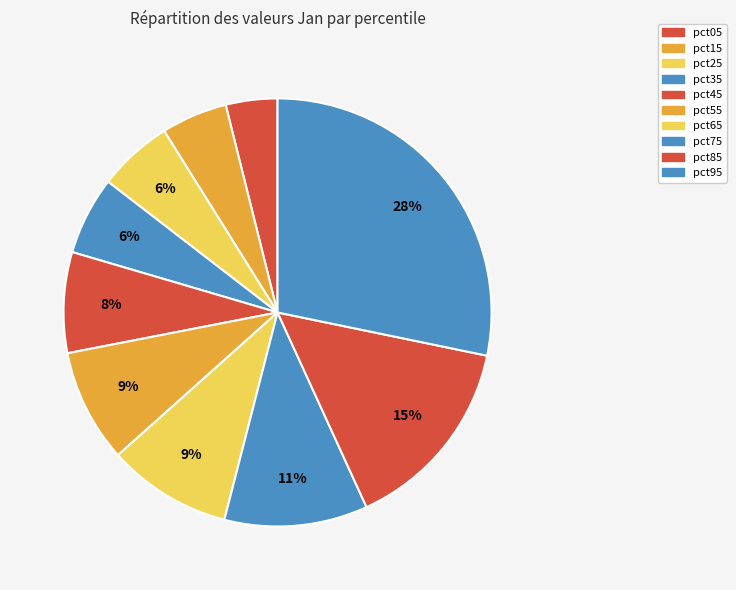

Is there any slice that represents more than half of the pie?

No